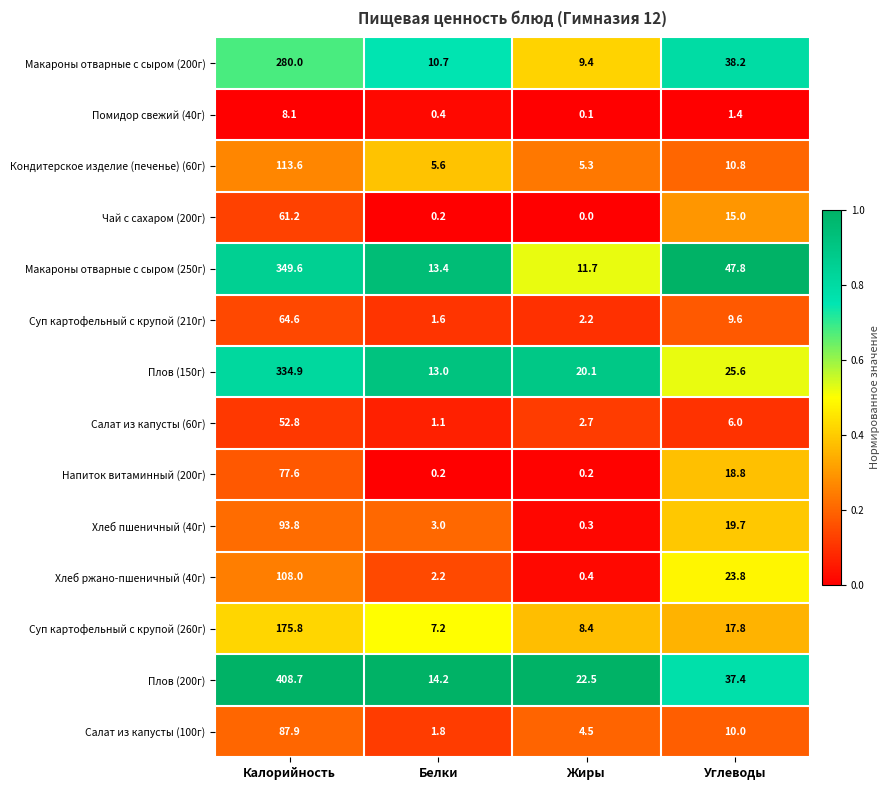

What is the difference between the maximum and minimum values in the Салат из капусты (60г) series?

51.7